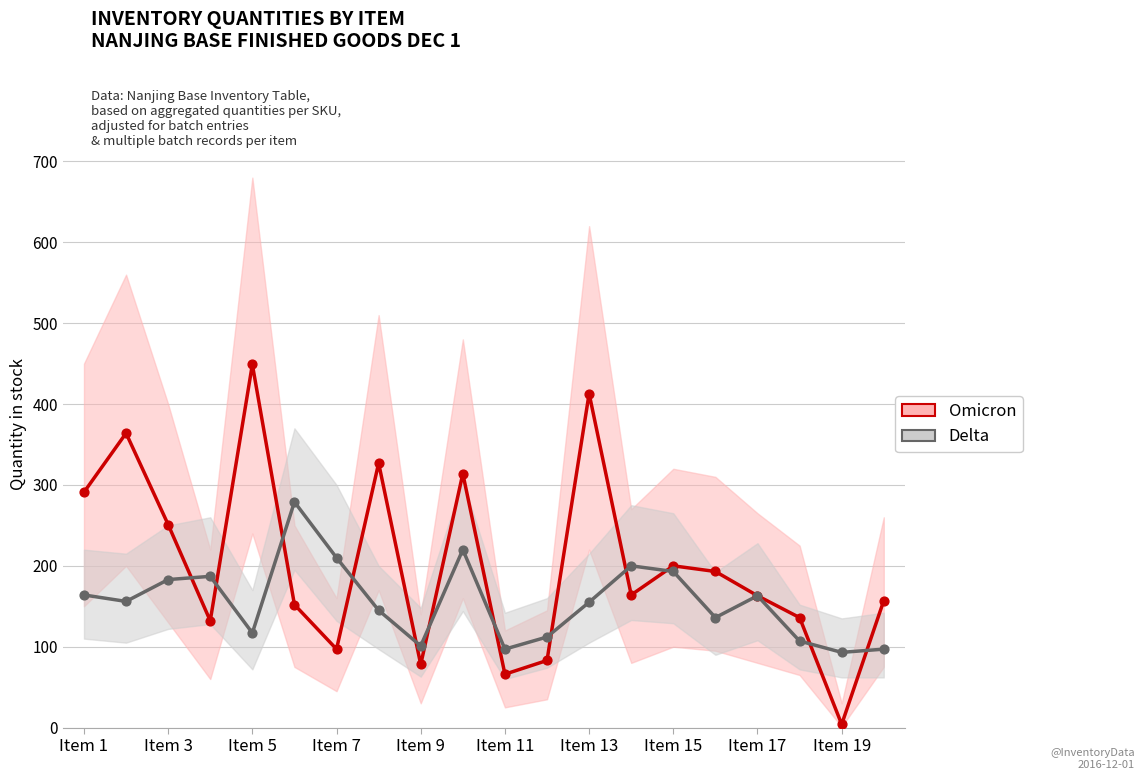

What are all the series names shown in the legend?

Omicron, Delta